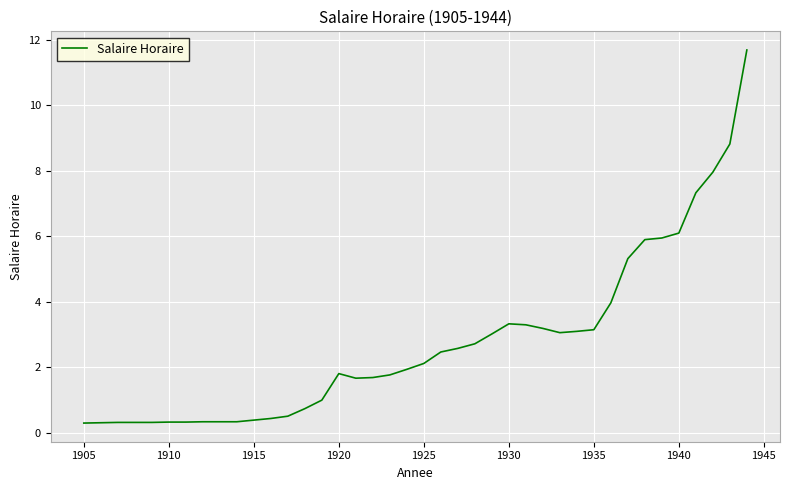

What is the difference between the second highest and minimum values?

8.5